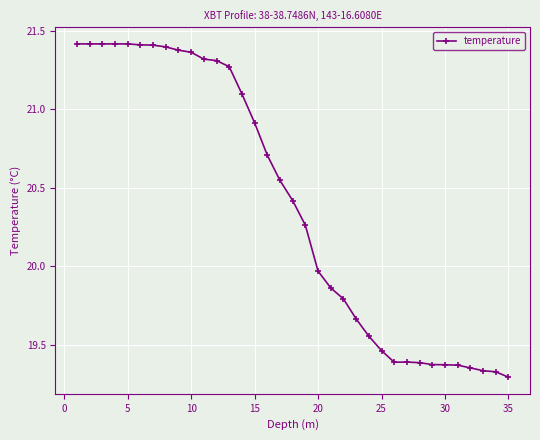

True or false: the data has more than 0 interior local peaks.

True